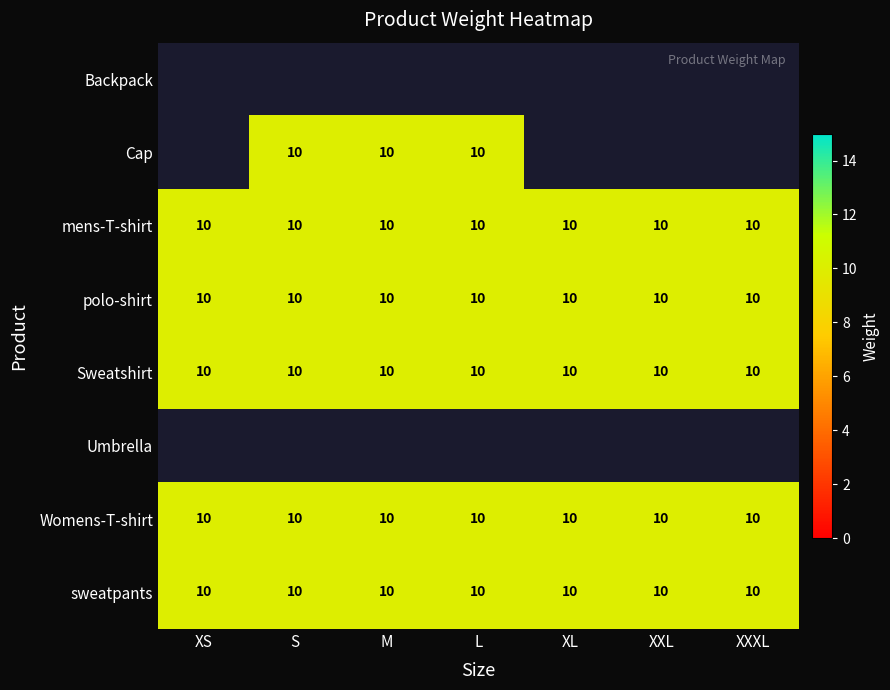

Where is mens-T-shirt nearest to the value 10?

XS